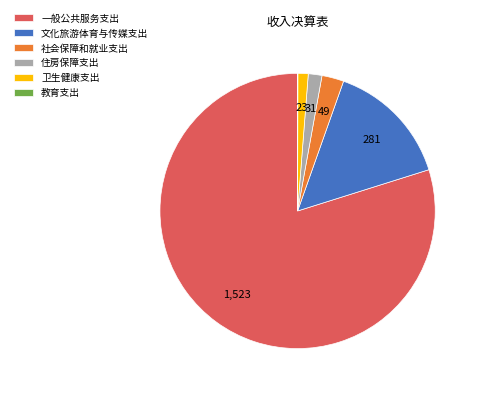

The 文化旅游体育与传媒支出 slice represents 21% of the pie. True or false?

False